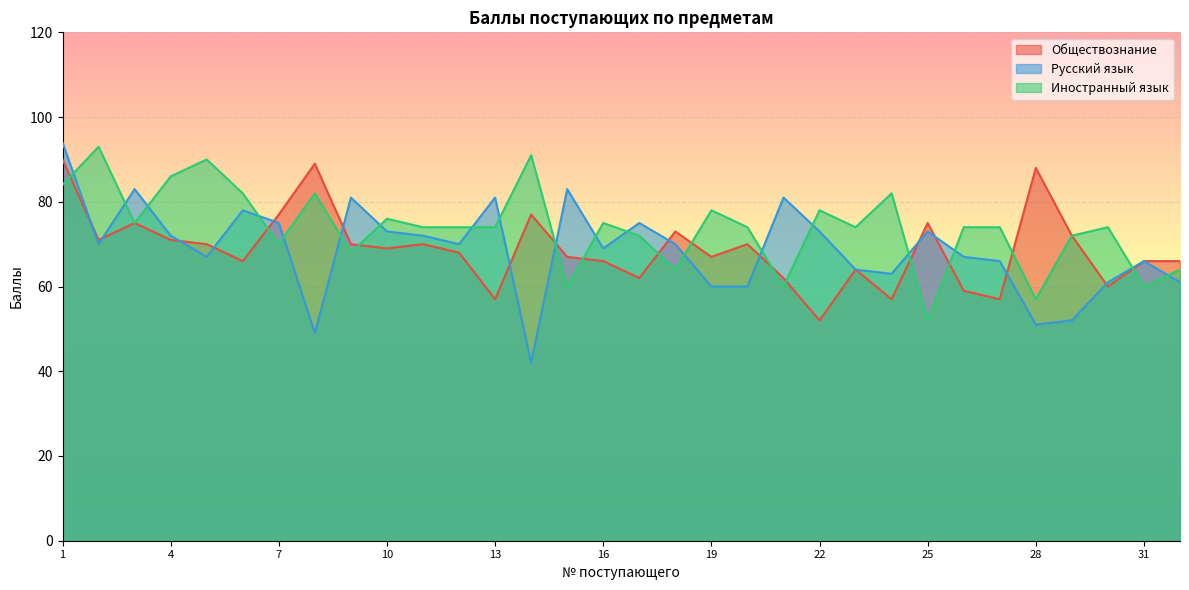

What is the total value across all series at 27?

197